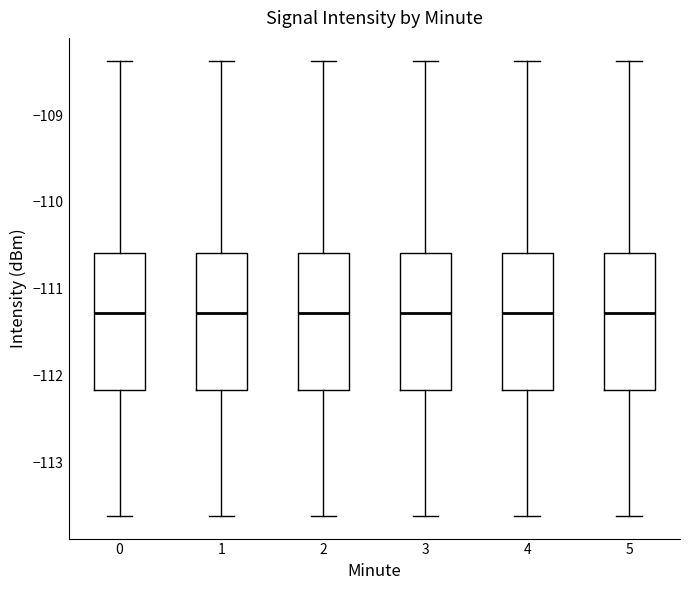

Where does the lower whisker of the box at x = 3 end on the y-axis? The values are not printed on the chart, so give them approximately, as read against the axis.

-113.6